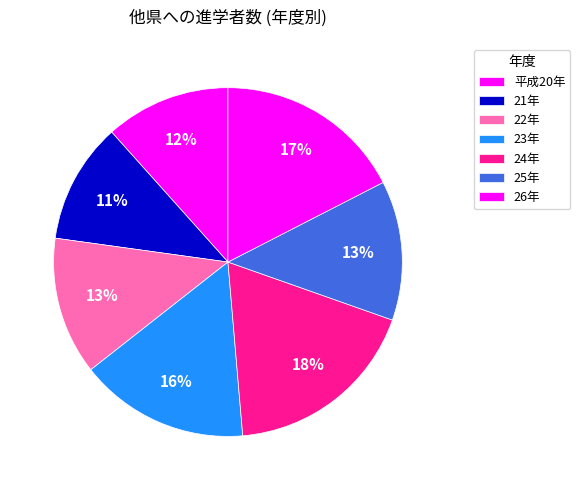

Count the number of slices in the pie.

7